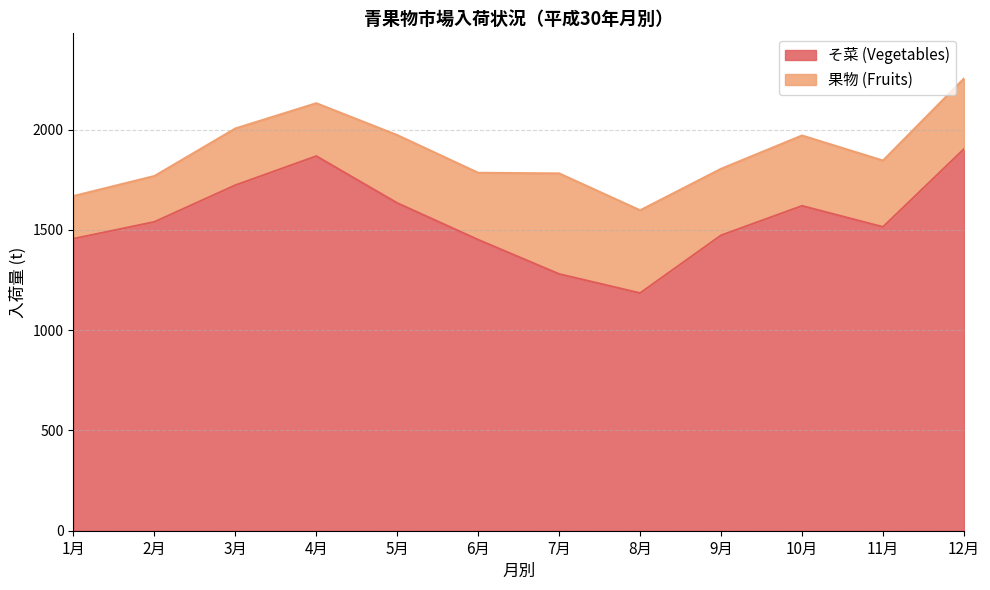

List the labels in order of value, smallest first.

8月, 7月, 6月, 1月, 9月, 11月, 2月, 10月, 5月, 3月, 4月, 12月